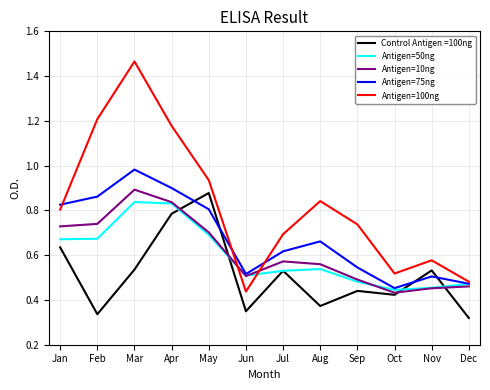

At which category does Antigen=10ng reach its first local peak?

Mar